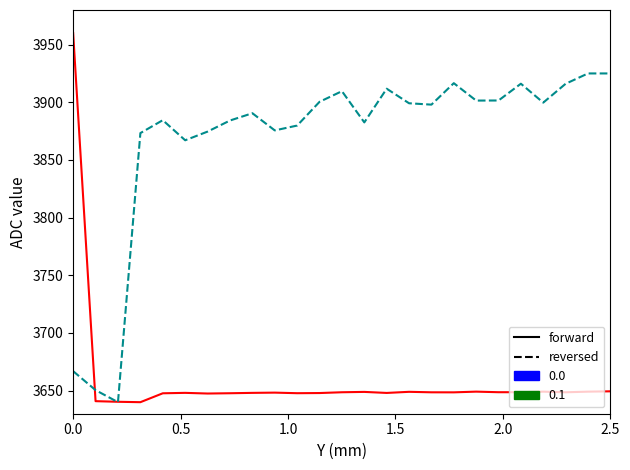

After their last crossing, which series has the higher values: reversed or forward?

reversed